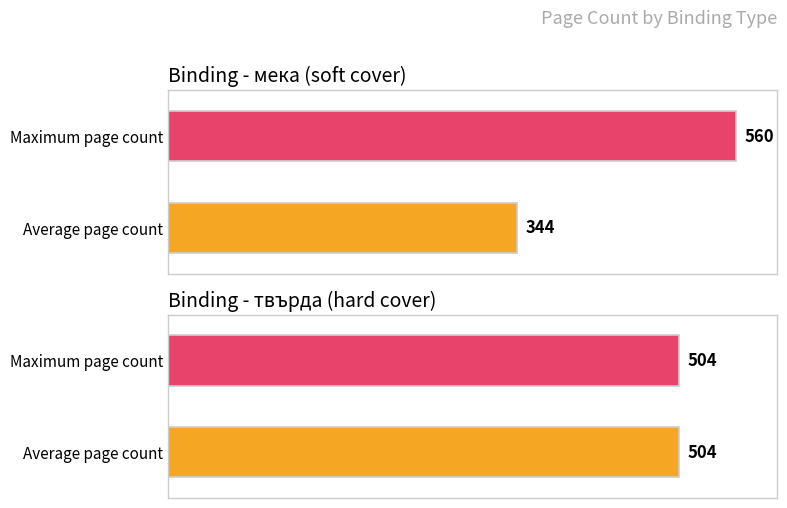

True or false: Max page count has a value of 507 at 9.

False